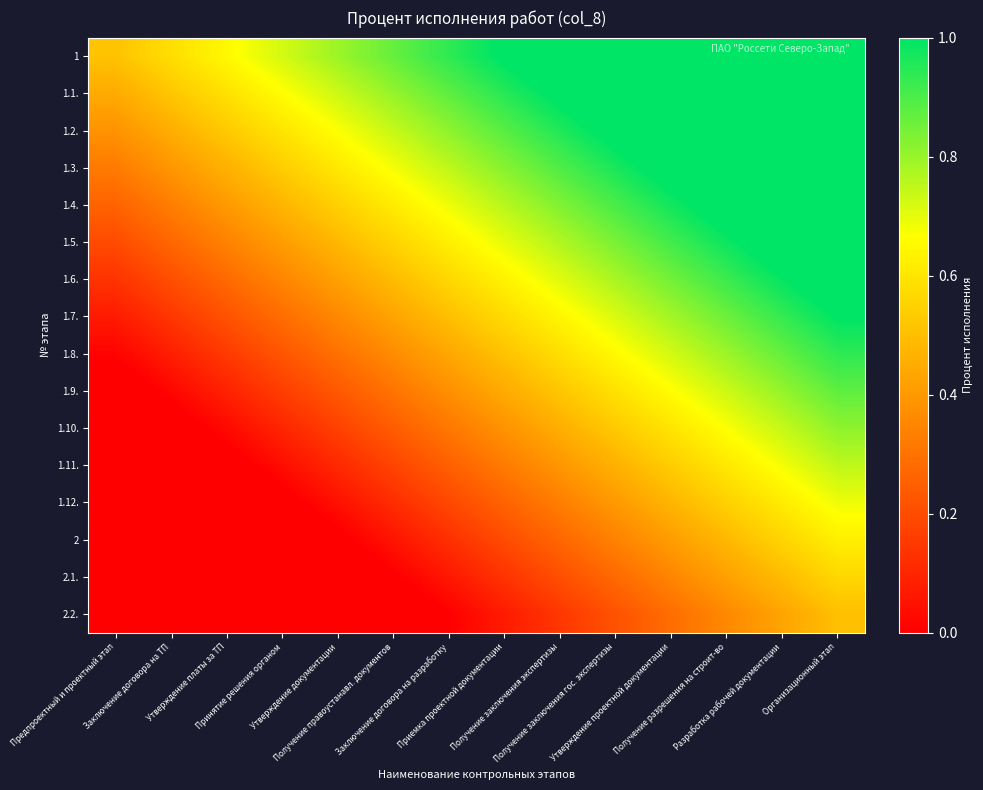

What is the total value across all series at Получение заключения экспертизы?

9.8